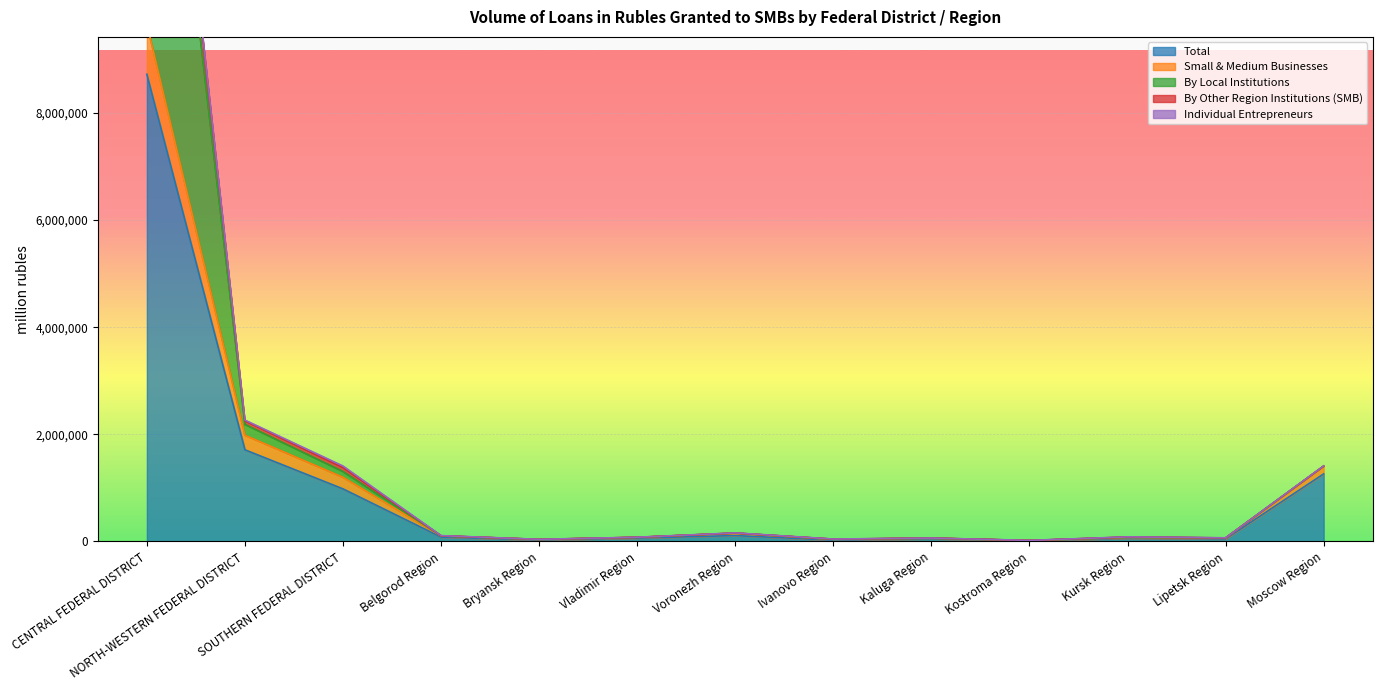

What position from the left is Bryansk Region?

5